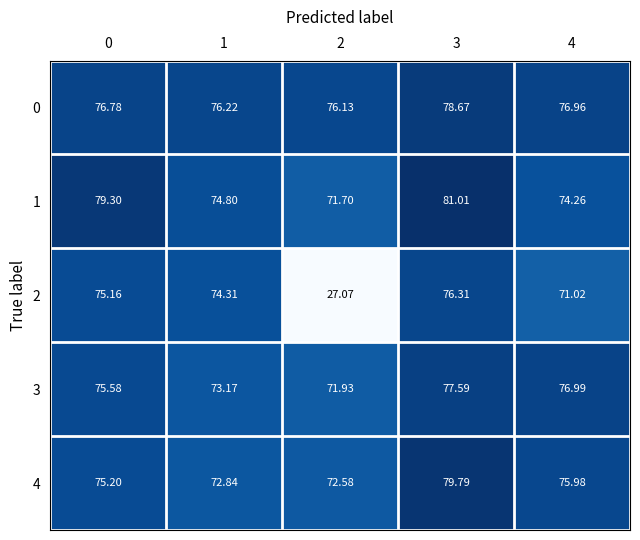

Is the value of 3 at 2 greater than the value of 4 at 1?

No